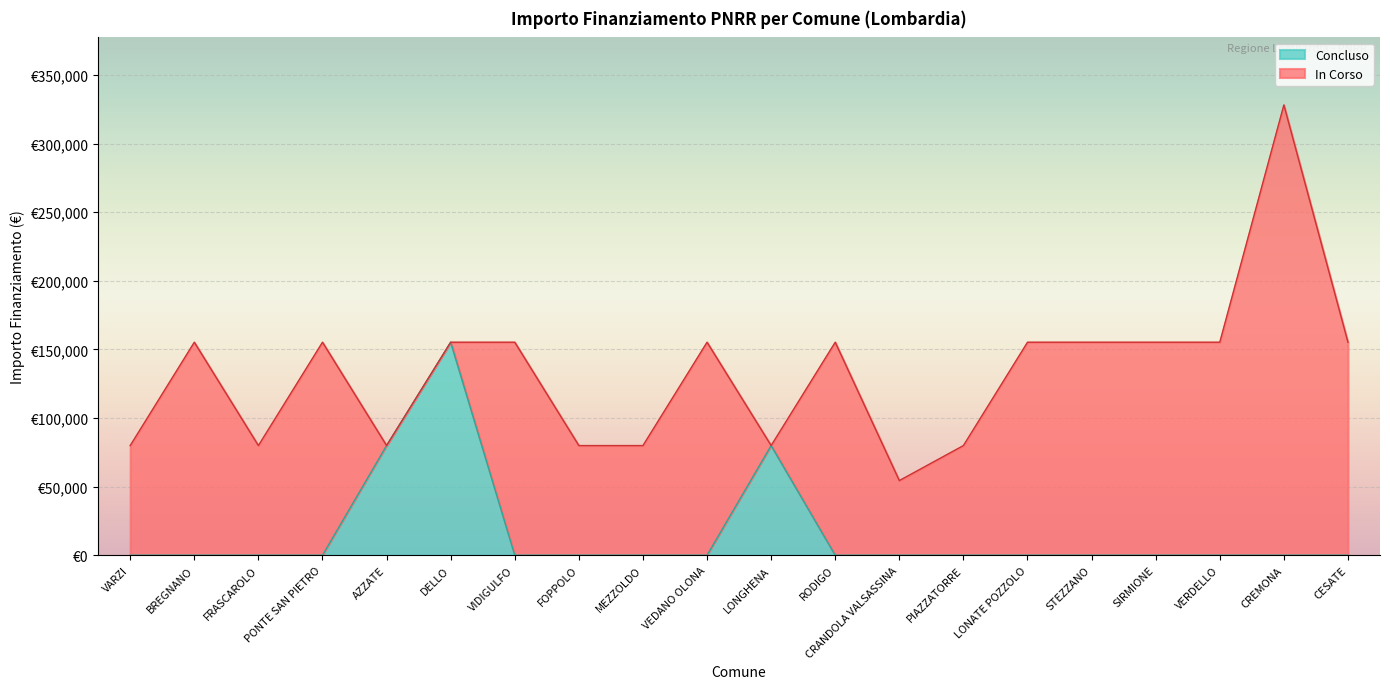

Reading right to left, list all the values displayed in this chart.

IMPORTO FINANZIAMENTO REGIS: 155234	328160	155234	155234	155234	155234	79922	54412	155234	79922	155234	79922	79922	155234	155234	79922	155234	79922	155234	79922
Concluso: 0	0	0	0	0	0	0	0	0	79922	0	0	0	0	155234	79922	0	0	0	0